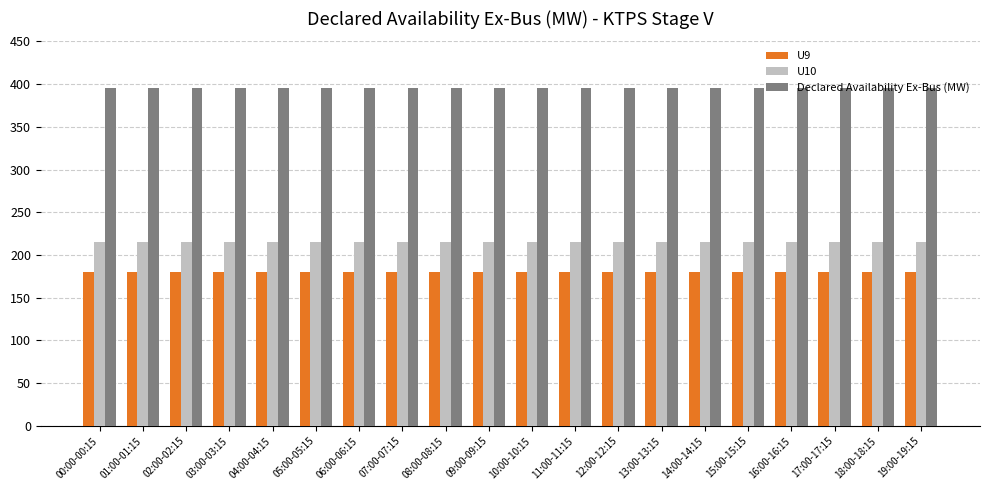

Reading left to right, transcribe all the data shown in this chart.

U9: 180	180	180	180	180	180	180	180	180	180	180	180	180	180	180	180	180	180	180	180
U10: 215	215	215	215	215	215	215	215	215	215	215	215	215	215	215	215	215	215	215	215
Declared Availability Ex-Bus (MW): 395	395	395	395	395	395	395	395	395	395	395	395	395	395	395	395	395	395	395	395